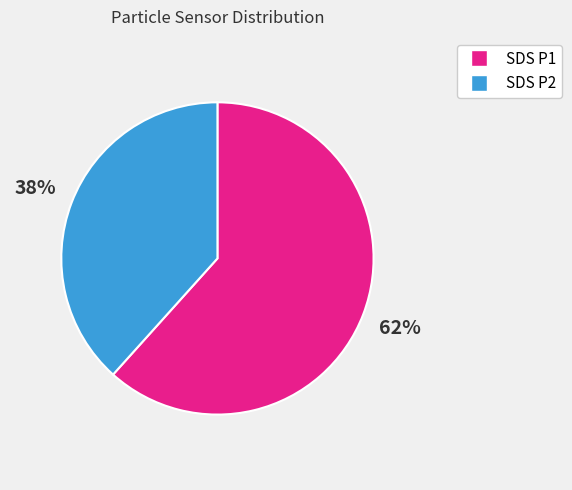

To the nearest percent, what is the average slice percentage?

50%